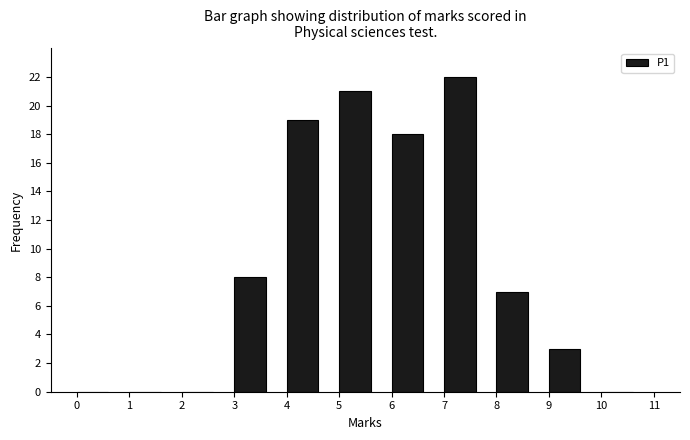

Reading left to right, list every bar in this chart as the range it spans on the x-axis followed by its height. The values are not printed on the chart, so give them approximately, as read against the axis.

0 to 1: 0
1 to 2: 0
2 to 3: 0
3 to 4: 8
4 to 5: 19
5 to 6: 21
6 to 7: 18
7 to 8: 22
8 to 9: 7
9 to 10: 3
10 to 11: 0